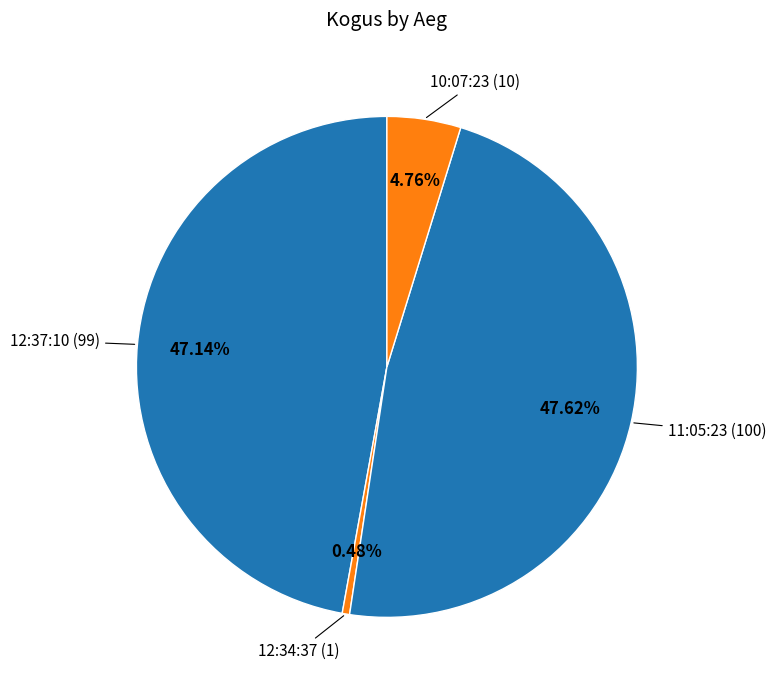

Which slice is the smallest?

12:34:37